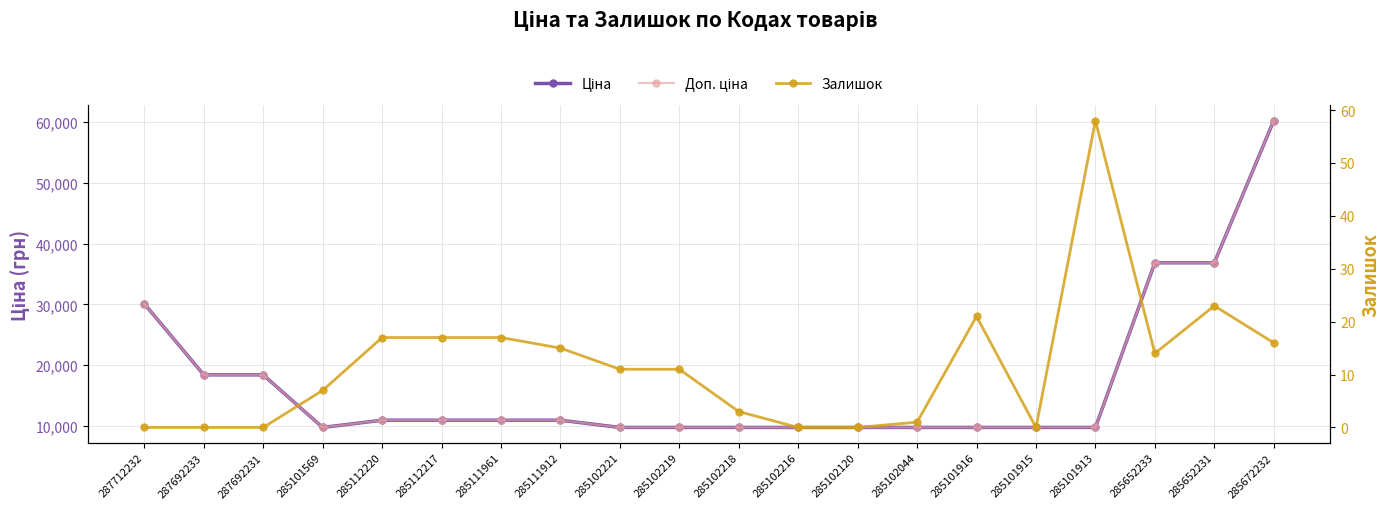

True or false: Доп. ціна has a value of 9775.5 at 285101569.

True